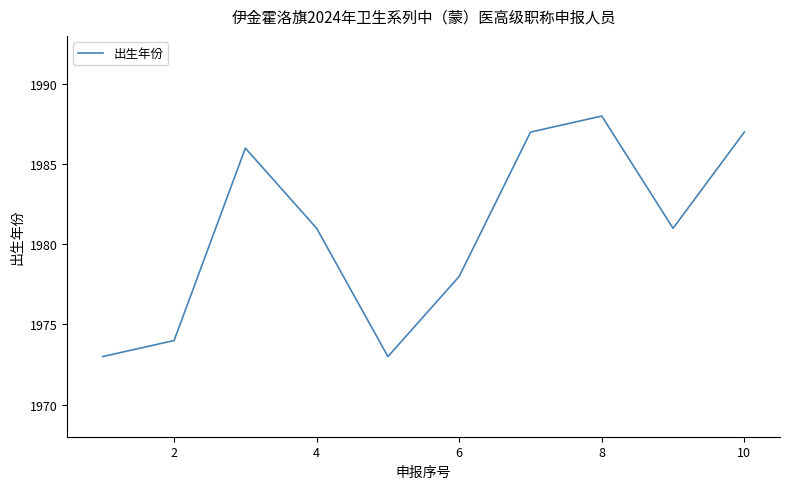

What is the smallest value displayed?

1973